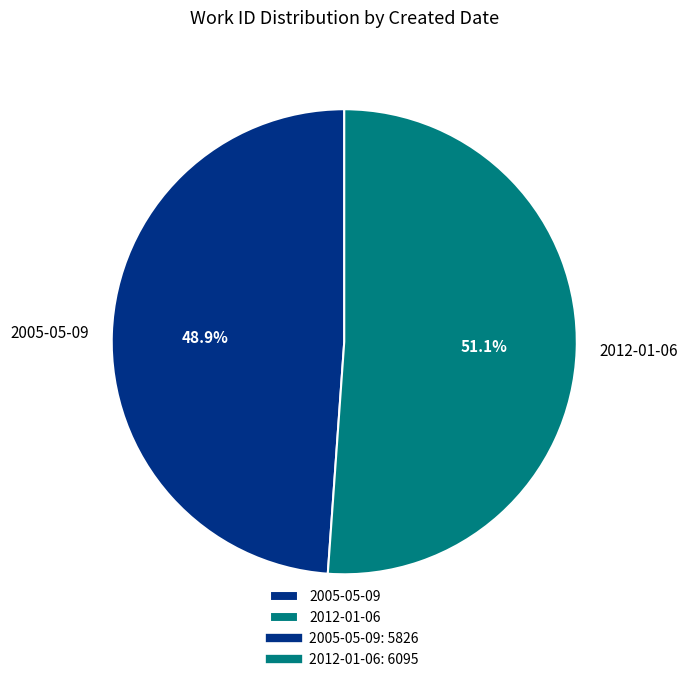

To the nearest percent, what is the difference between the largest and smallest slice percentages?

2%